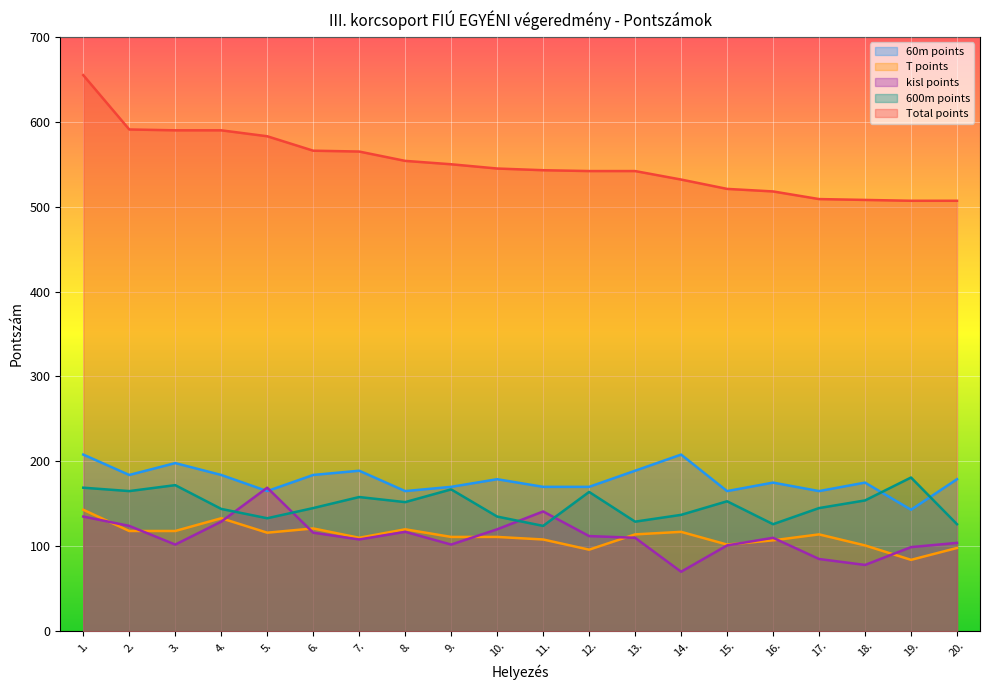

Reading left to right, list all the values displayed in this chart.

60m points: 1.=208	2.=184	3.=198	4.=184	5.=165	6.=184	7.=189	8.=165	9.=170	10.=179	11.=170	12.=170	13.=189	14.=208	15.=165	16.=175	17.=165	18.=175	19.=143	20.=179
T points: 1.=143	2.=118	3.=118	4.=133	5.=116	6.=121	7.=110	8.=120	9.=111	10.=111	11.=108	12.=96	13.=114	14.=117	15.=102	16.=107	17.=114	18.=101	19.=84	20.=98
kisl points: 1.=135	2.=124	3.=102	4.=129	5.=169	6.=116	7.=108	8.=117	9.=102	10.=120	11.=141	12.=112	13.=110	14.=70	15.=101	16.=110	17.=85	18.=78	19.=99	20.=104
600m points: 1.=169	2.=165	3.=172	4.=144	5.=133	6.=145	7.=158	8.=152	9.=167	10.=135	11.=124	12.=164	13.=129	14.=137	15.=153	16.=126	17.=145	18.=154	19.=181	20.=126
Total points: 1.=655	2.=591	3.=590	4.=590	5.=583	6.=566	7.=565	8.=554	9.=550	10.=545	11.=543	12.=542	13.=542	14.=532	15.=521	16.=518	17.=509	18.=508	19.=507	20.=507